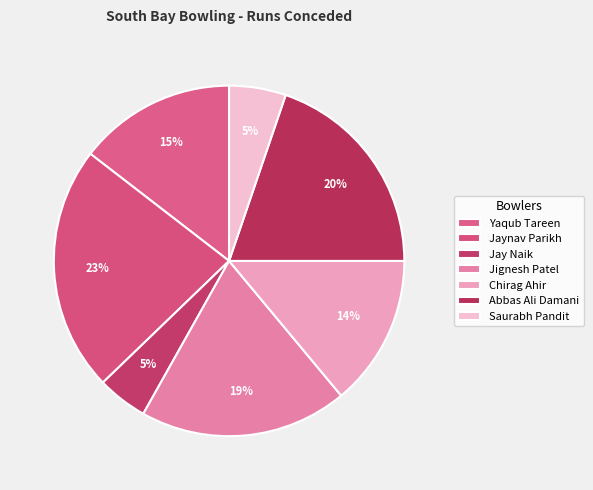

Is there any slice that represents more than half of the pie?

No